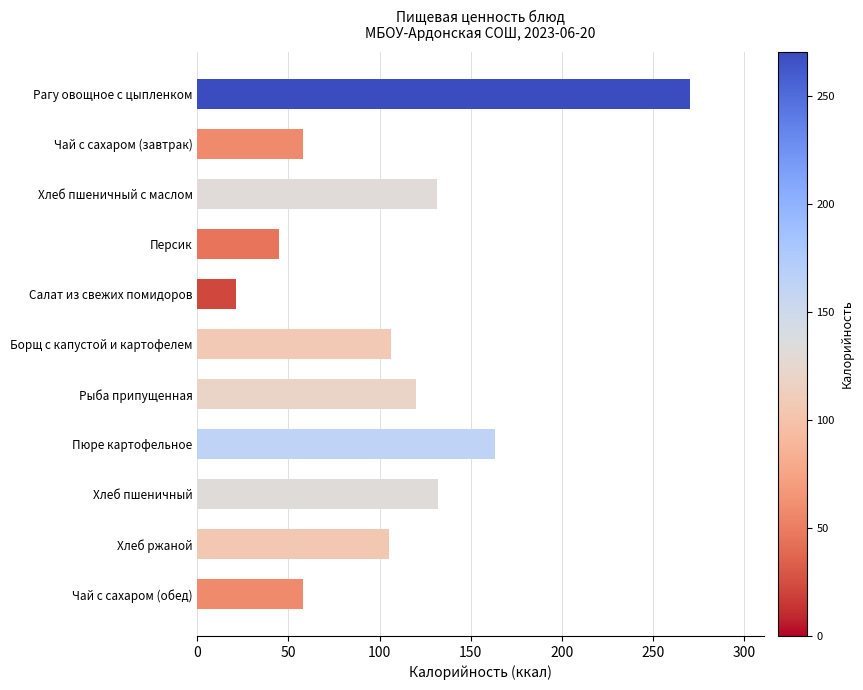

What is the ratio of the value at Пюре картофельное to the value at Хлеб ржаной?

1.6